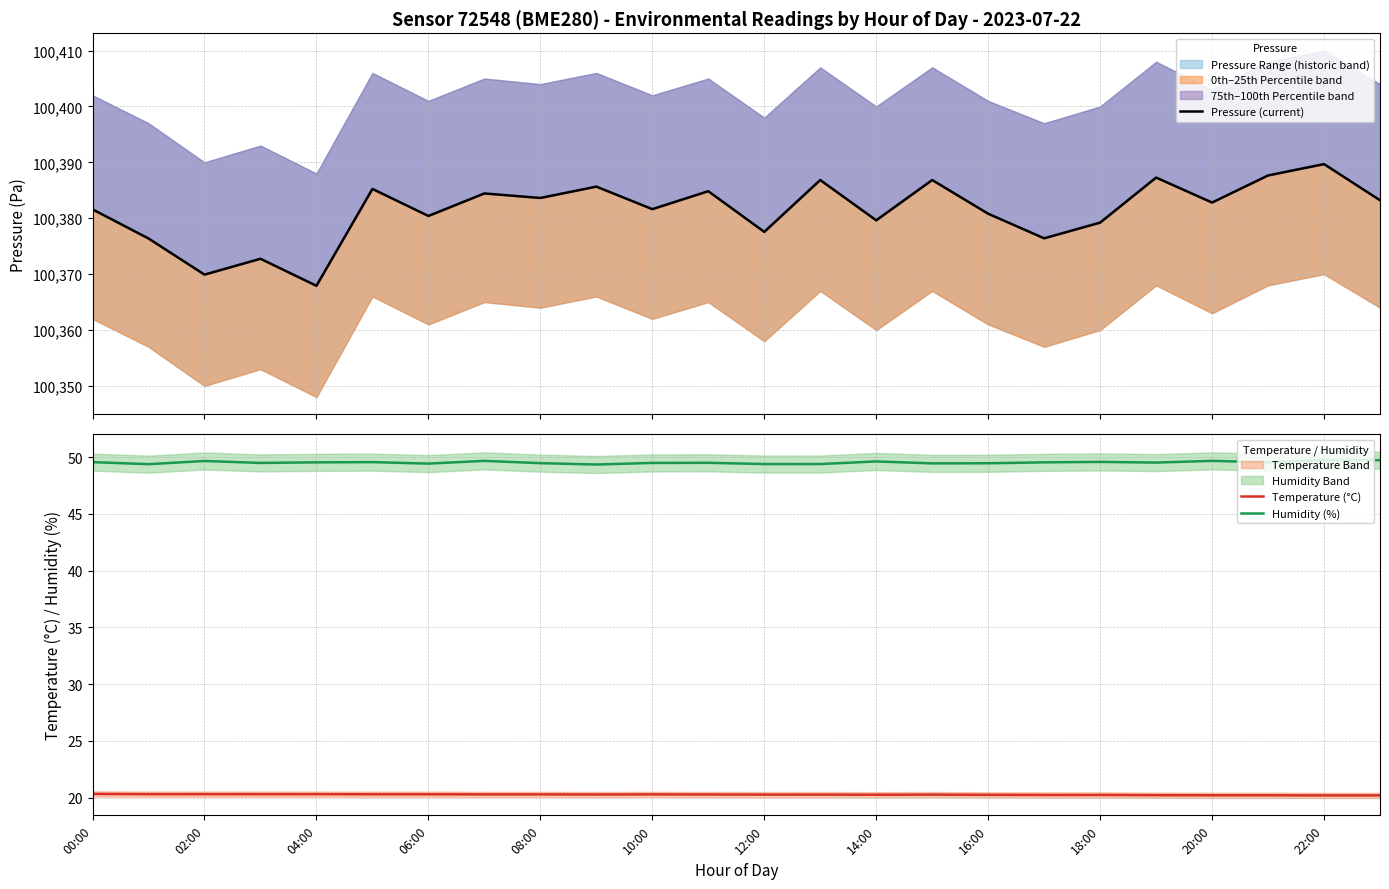

What is the average value of the Pressure (current) series?

100381.3